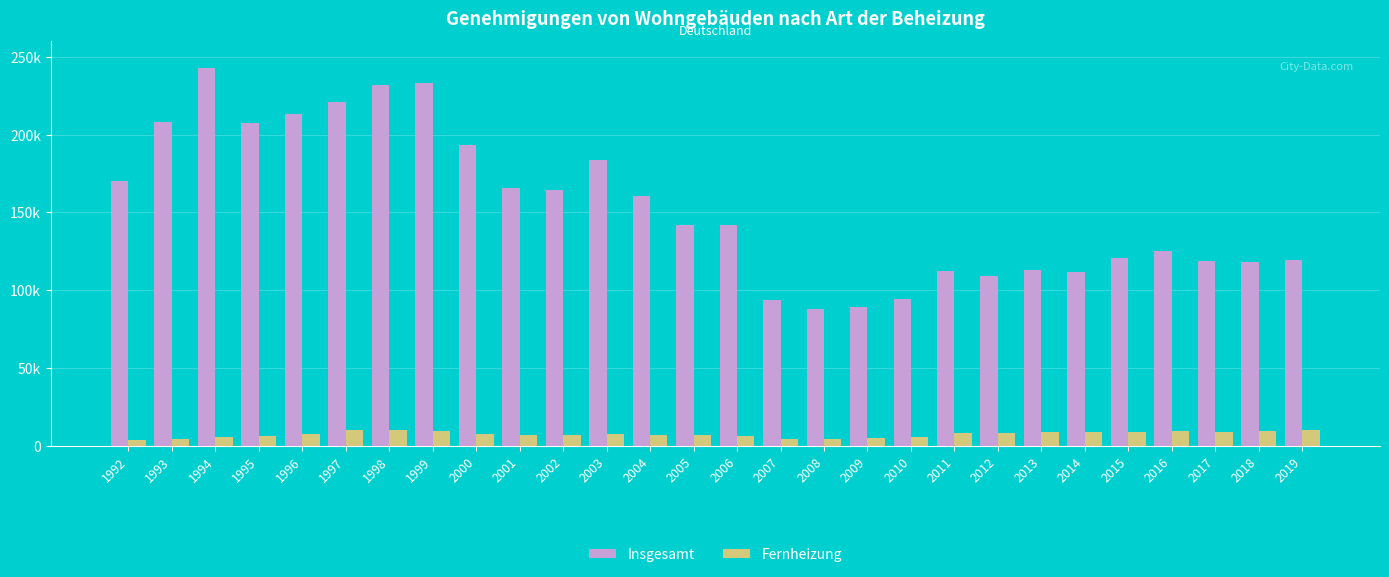

Between 2005 and 2018, which is larger?

2005